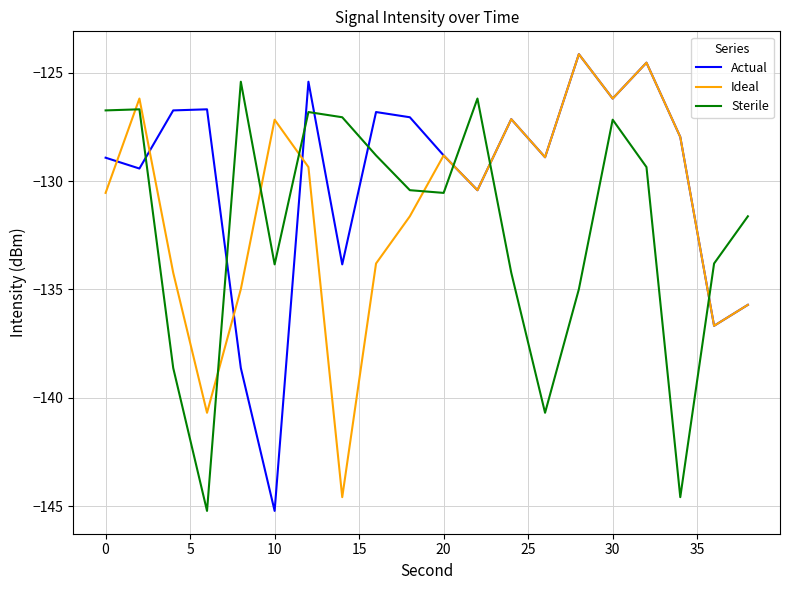

What is the smallest value displayed?

-145.2